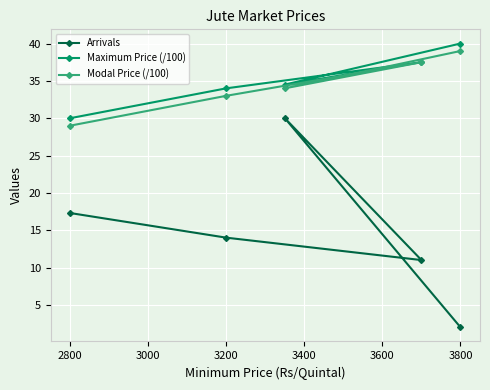

At how many categories does at least one series exceed 9?

5